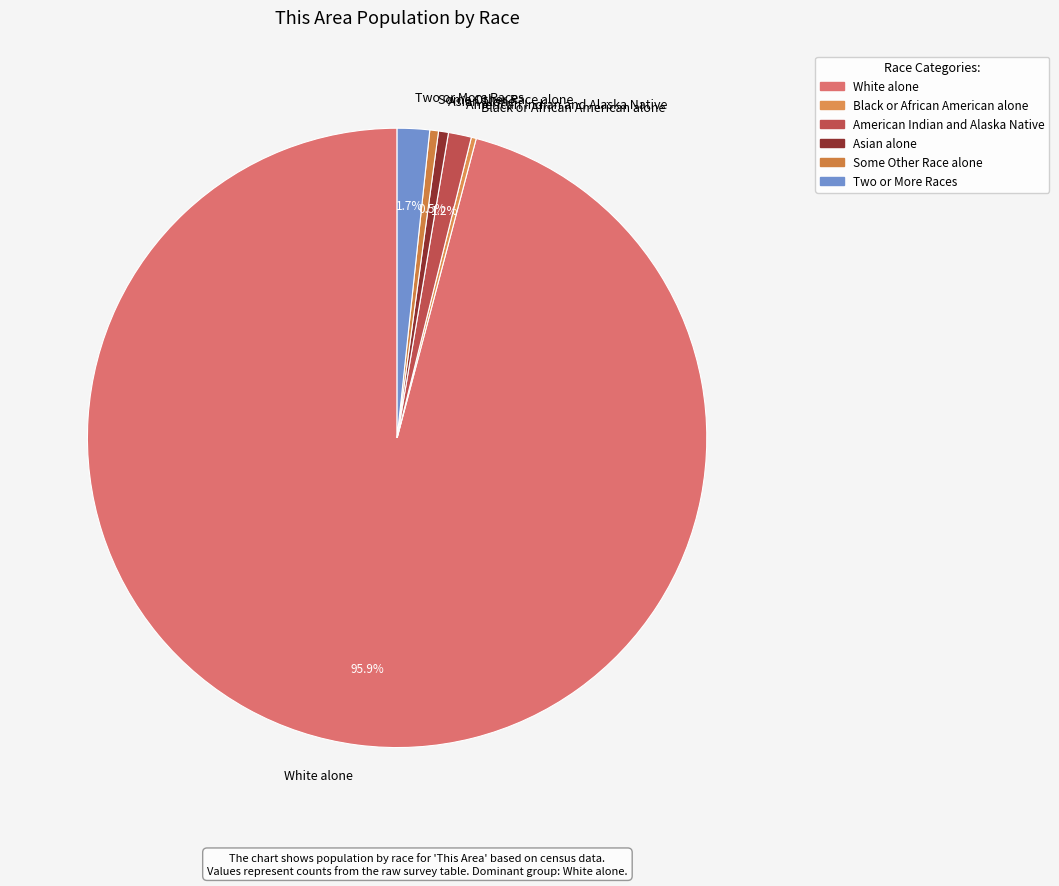

To the nearest percent, what percentage of the pie is American Indian and Alaska Native?

1%